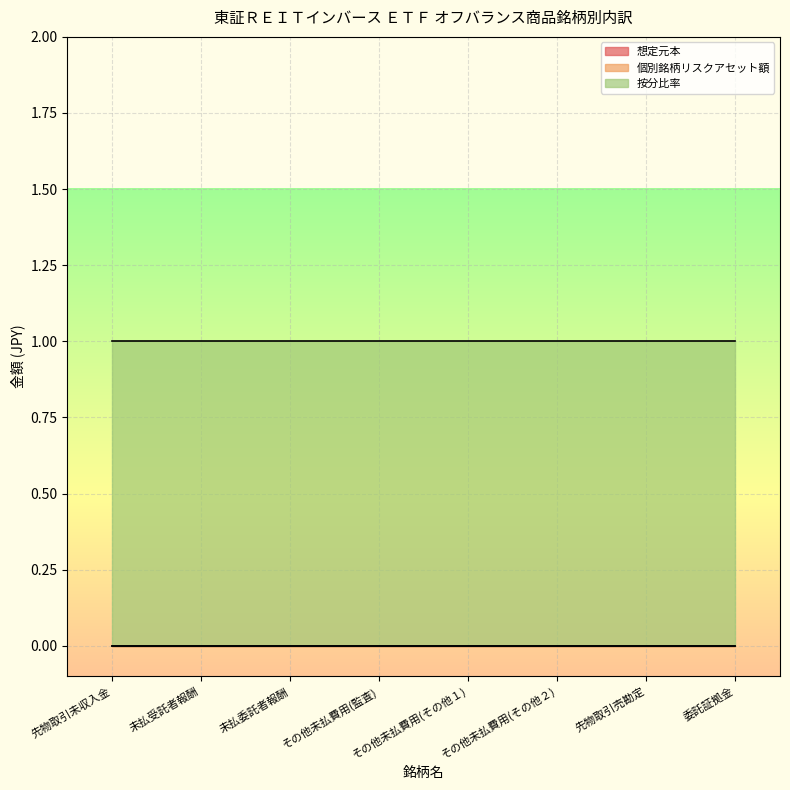

Which series has the largest total across all categories?

按分比率